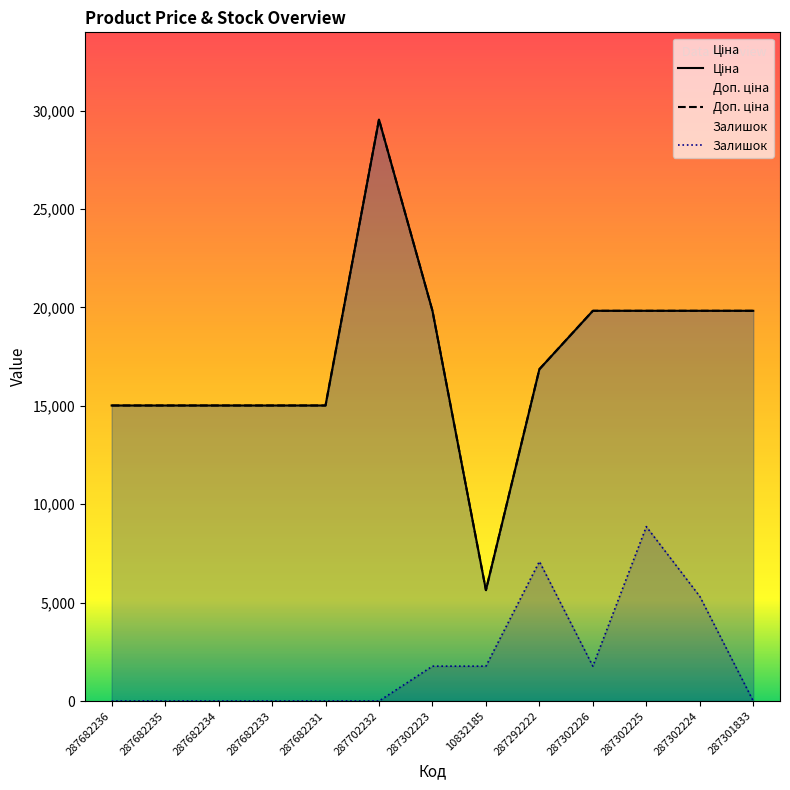

Which has a higher value, 287302226 or 287702232?

287702232